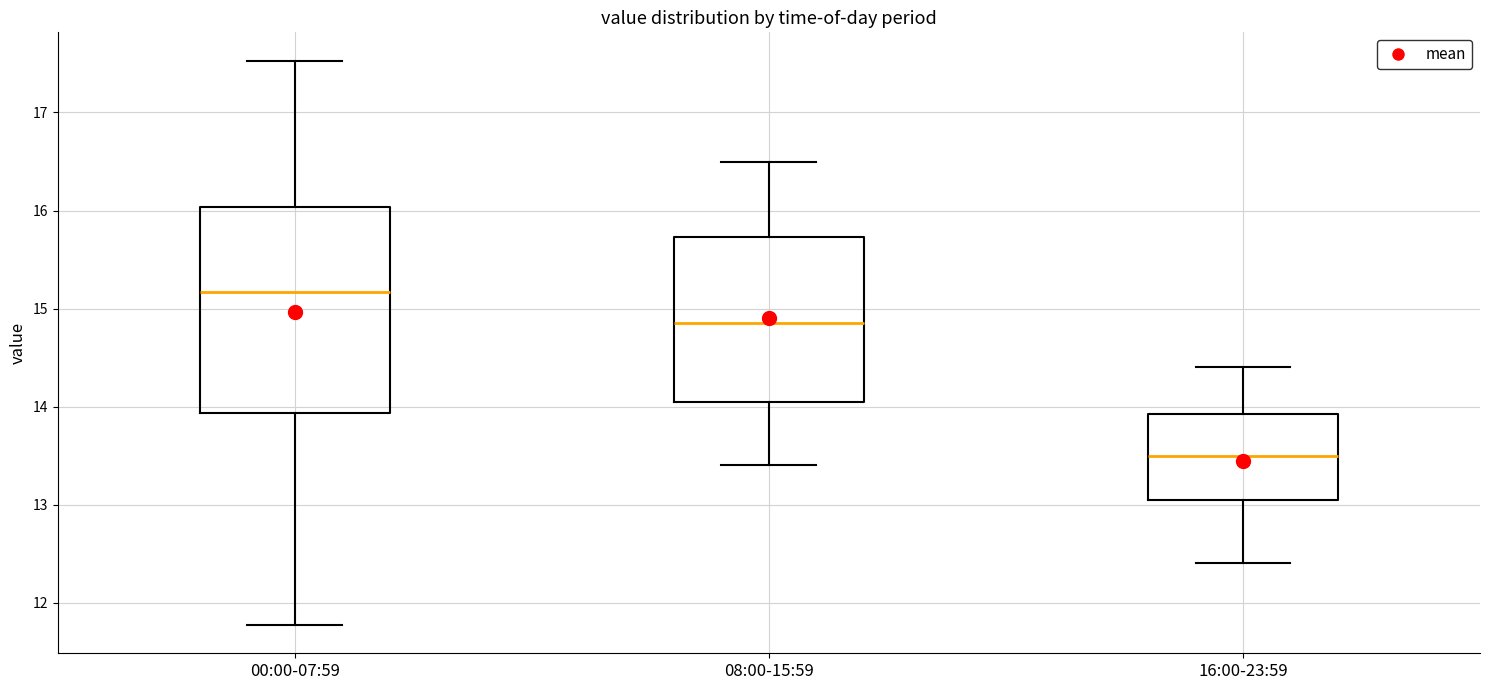

Which box has the highest median line?

00:00-07:59